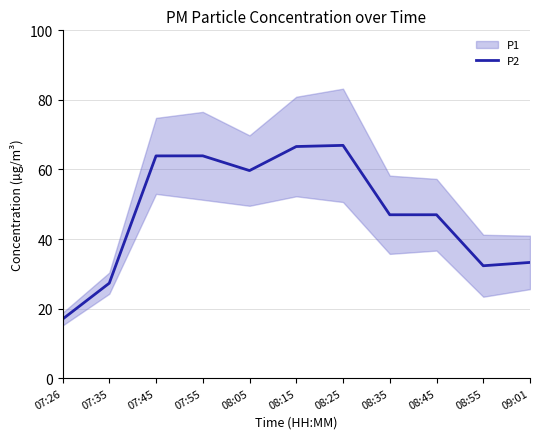

What is the ratio of the value at 08:25 to the value at 07:45?

1.0